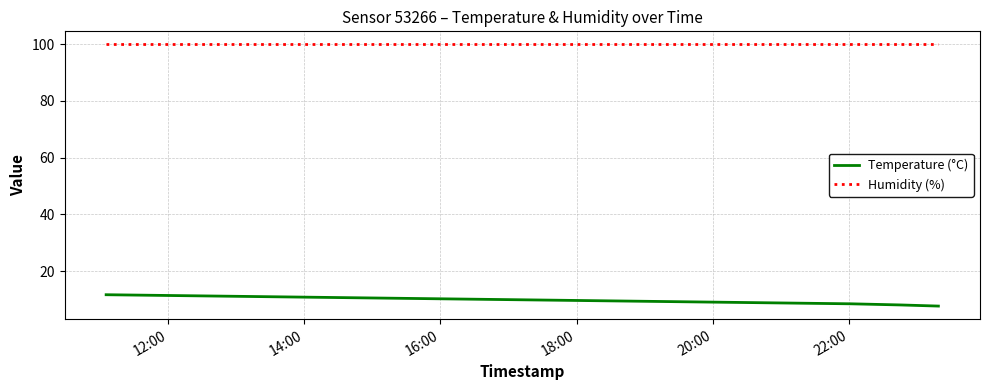

At how many categories does at least one series exceed 16?

4